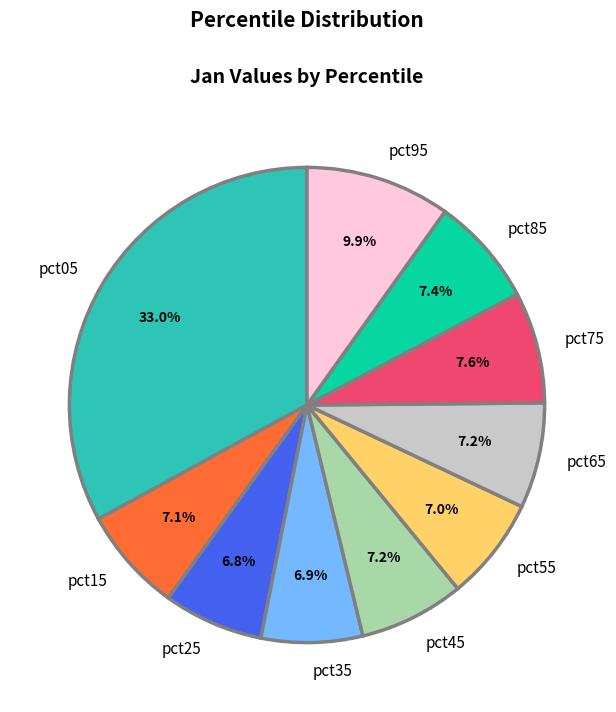

What portion of the pie excludes pct95?

90.1%